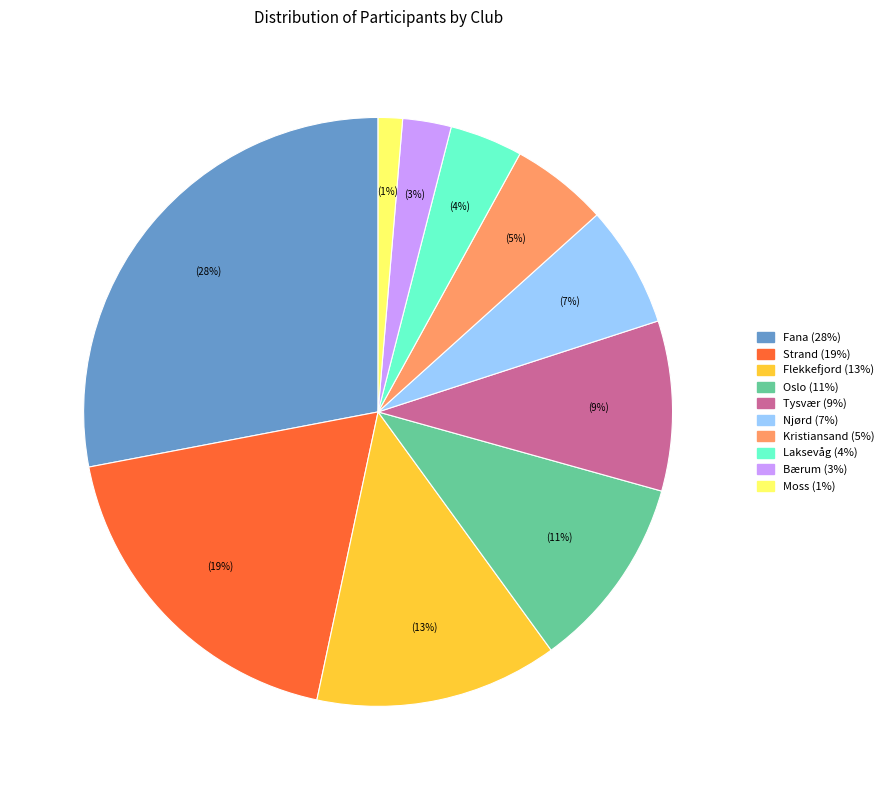

Is there a majority slice in this chart?

No